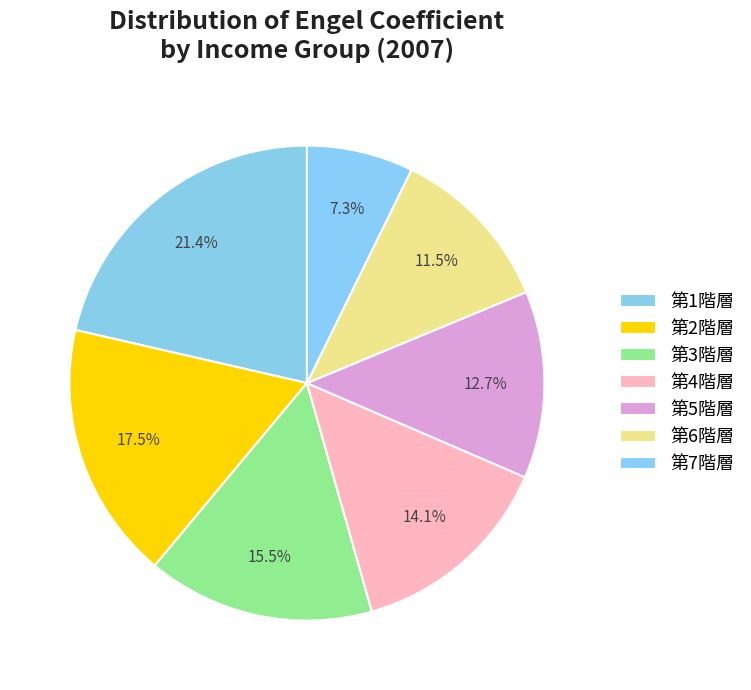

Which category has the smallest portion of the pie?

第7階層